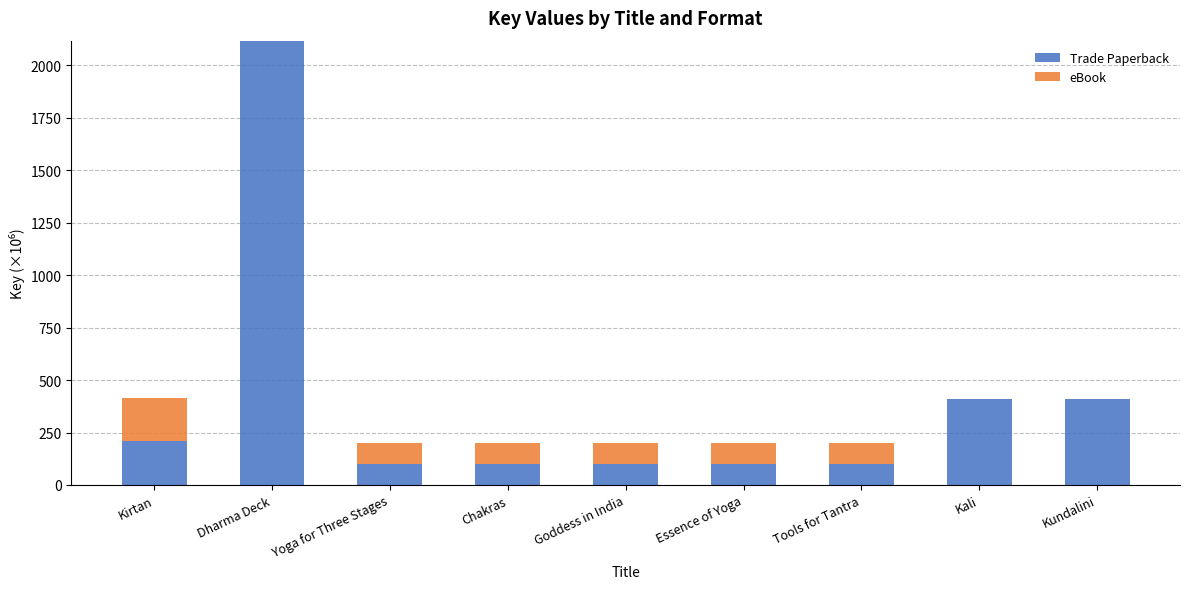

Which category has the highest value in the Trade Paperback series?

Dharma Deck